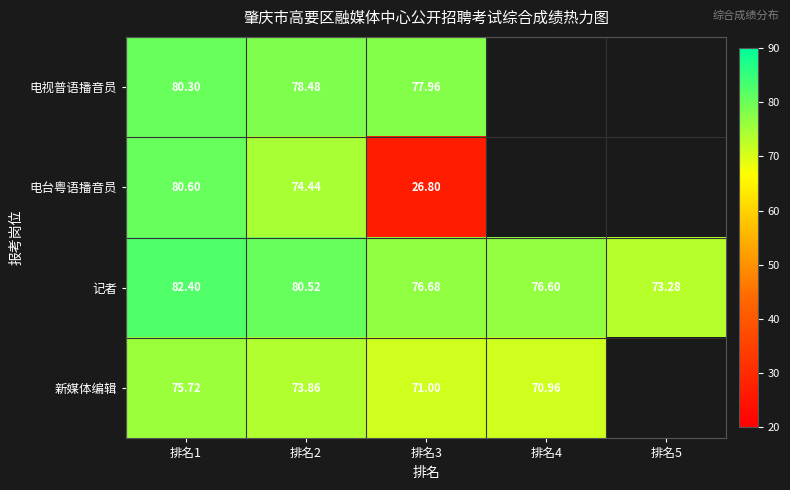

The 记者 series shows 19.7 at 排名1. True or false?

False